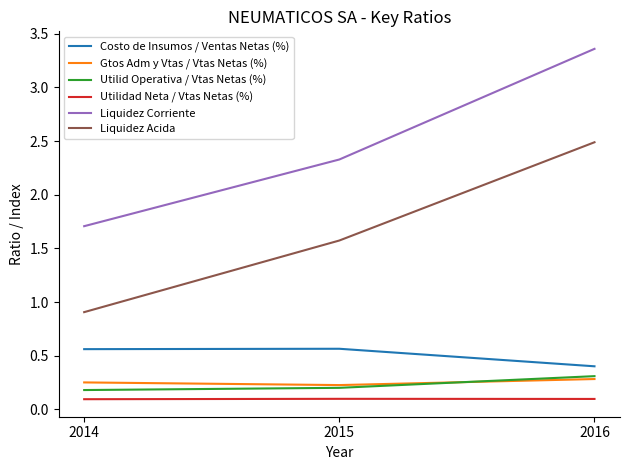

What are all the series names shown in the legend?

Costo de Insumos / Ventas Netas (%), Gtos Adm y Vtas / Vtas Netas (%), Utilid Operativa / Vtas Netas (%), Utilidad Neta / Vtas Netas (%), Liquidez Corriente, Liquidez Acida